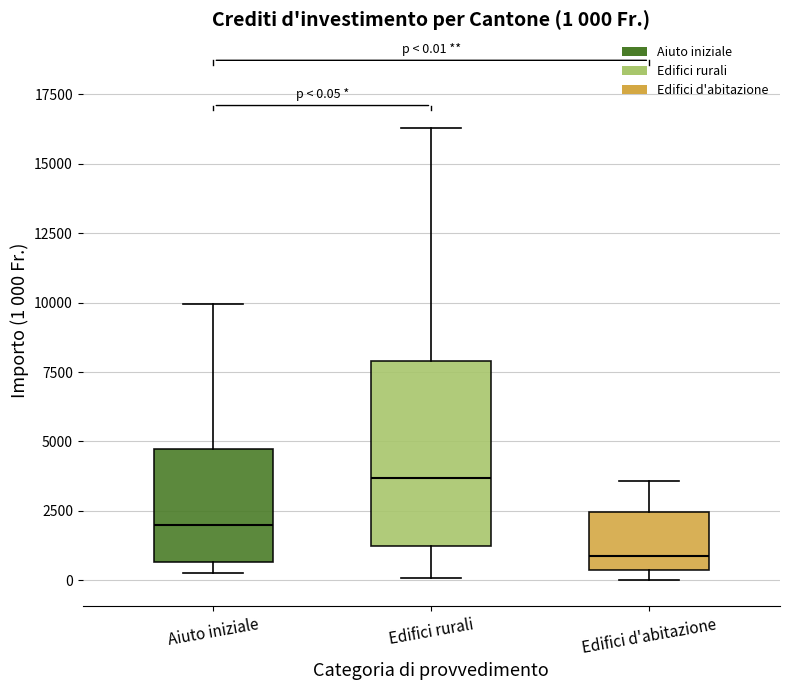

Comparing the boxes themselves (not the whiskers), which one is the tallest?

Edifici rurali